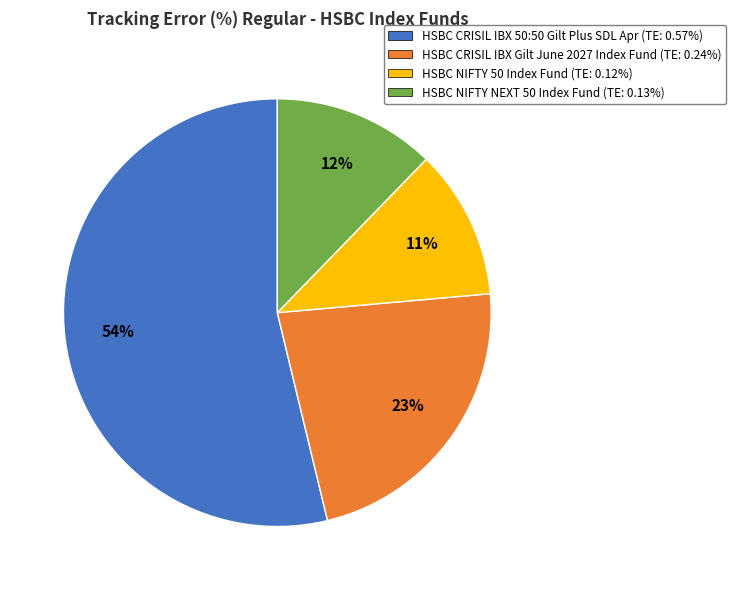

Which slice is the largest?

HSBC CRISIL IBX 50:50 Gilt Plus SDL Apr